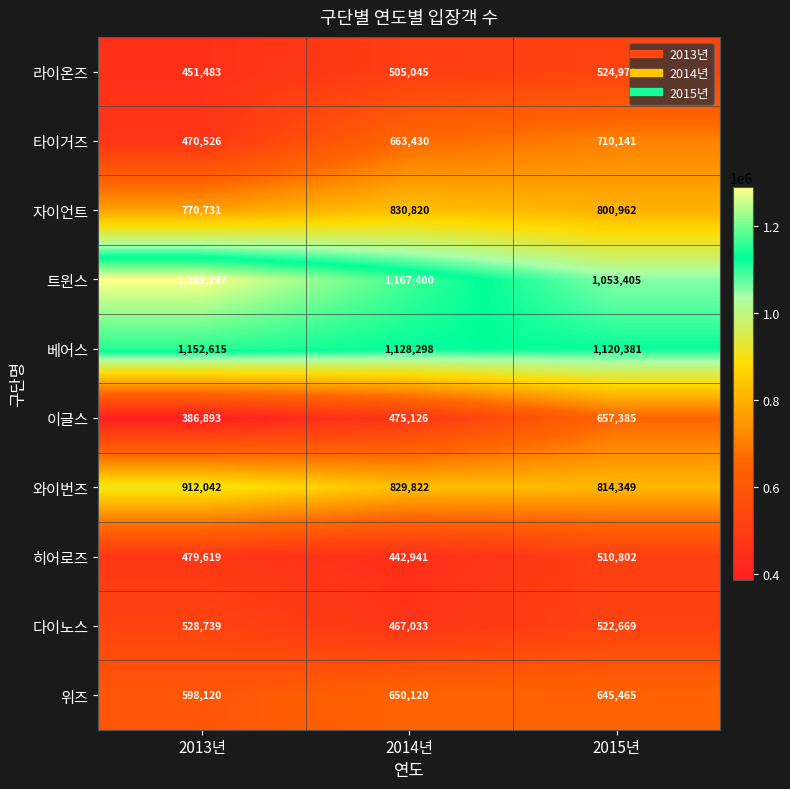

At which label does 와이번즈 first exceed 829822?

2013년